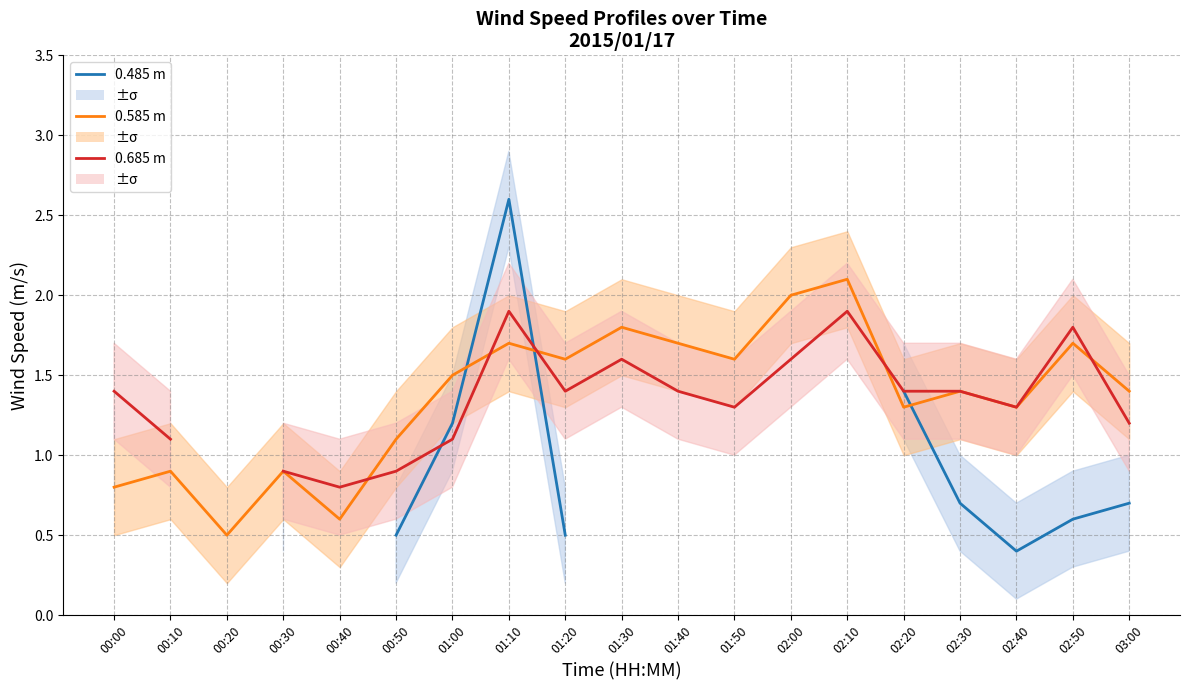

What is the value of the 0.585 m point at the 8th from the left?

1.7